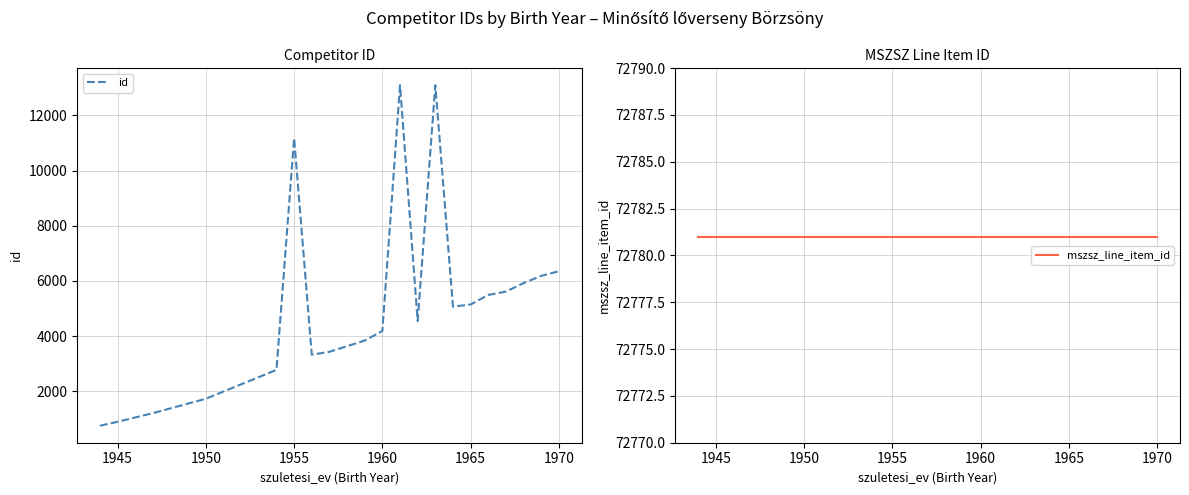

Where is id nearest to the value 6922?

1970